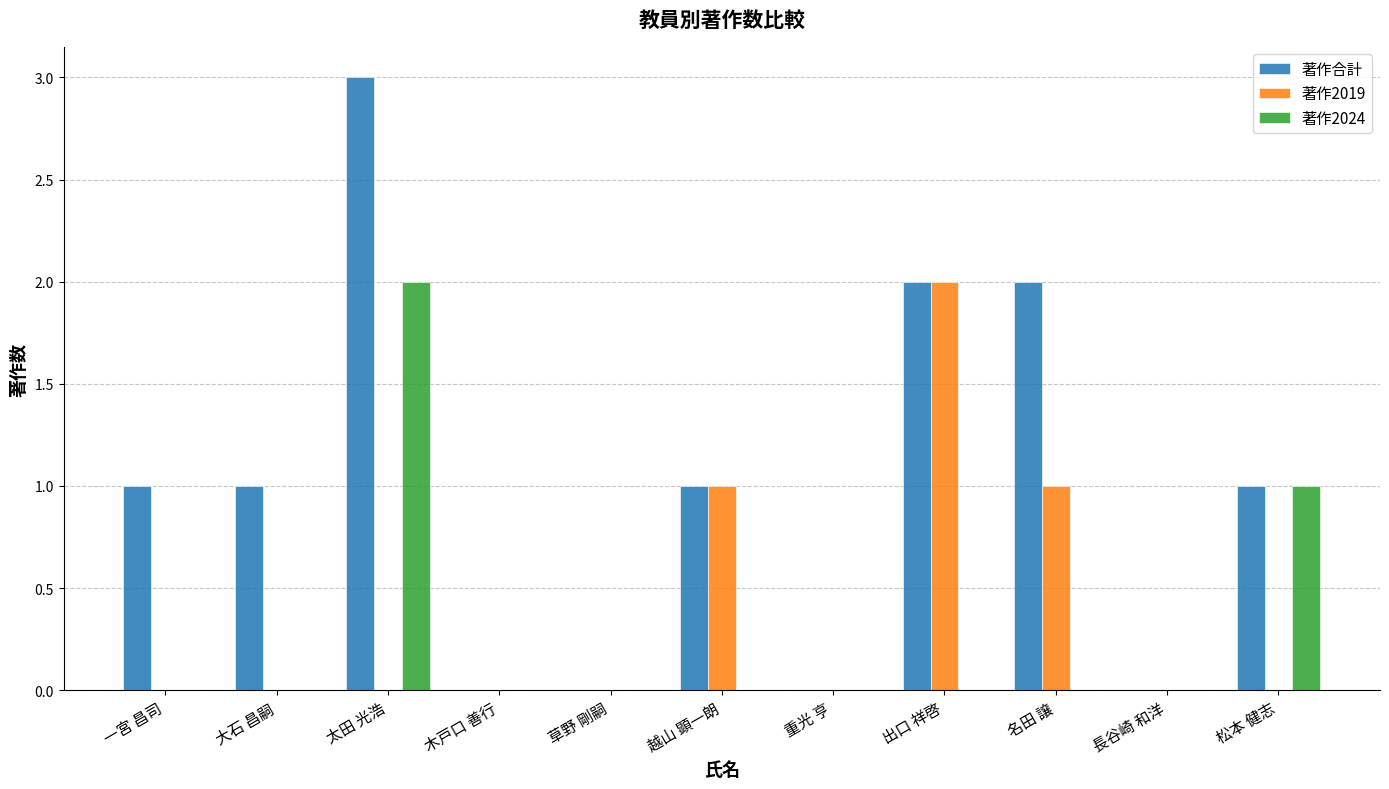

What is the sum of all 著作合計 values?

11